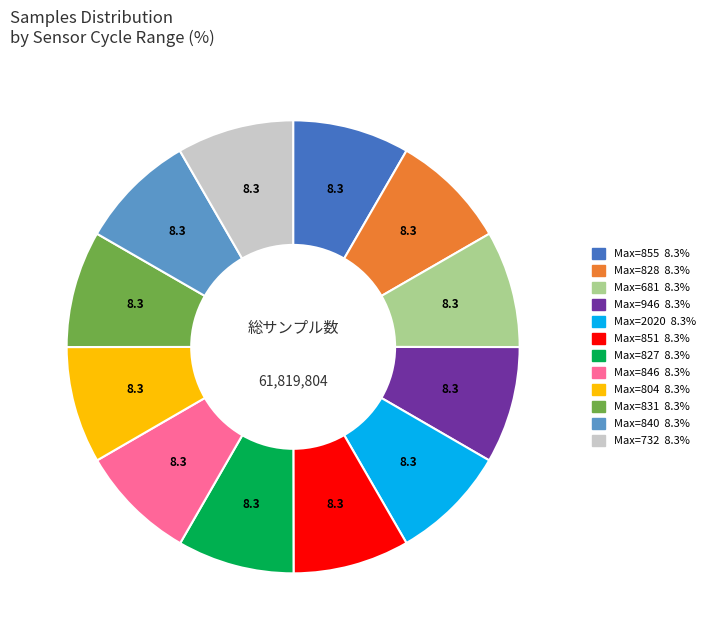

Is there a majority slice in this chart?

No